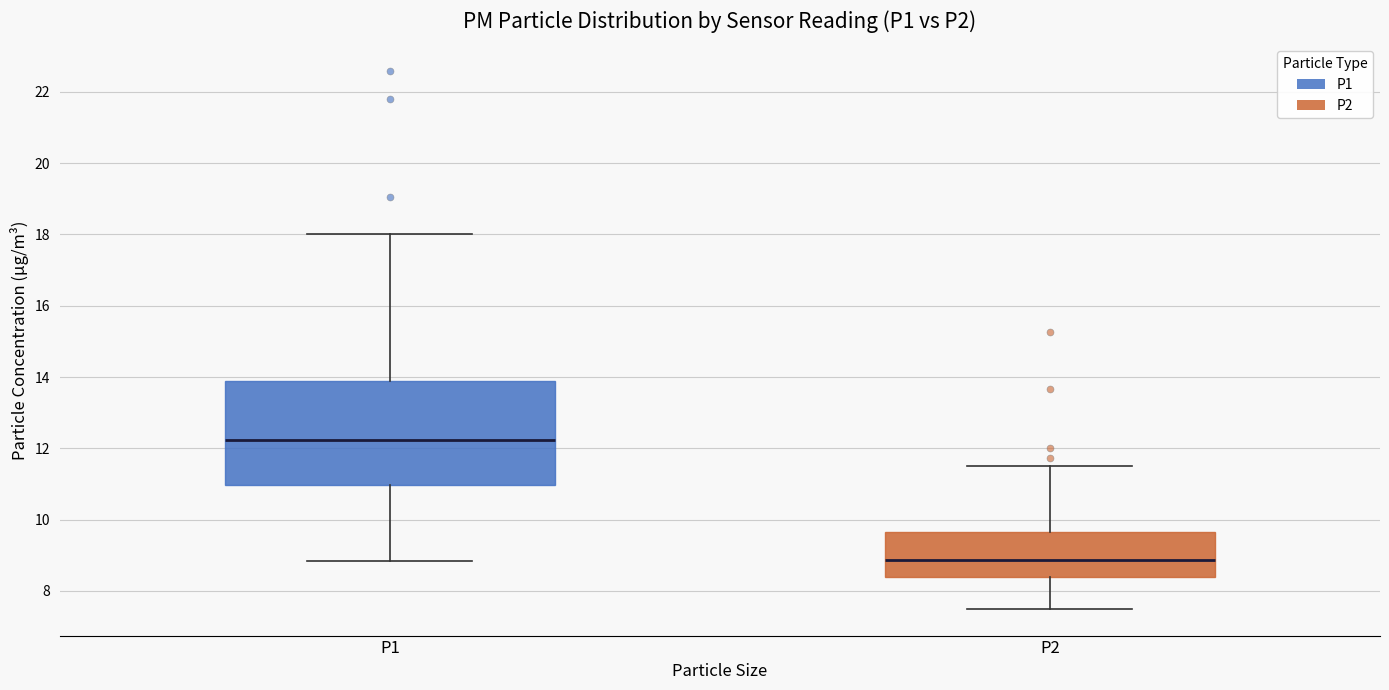

Which box has the lowest median line?

P2